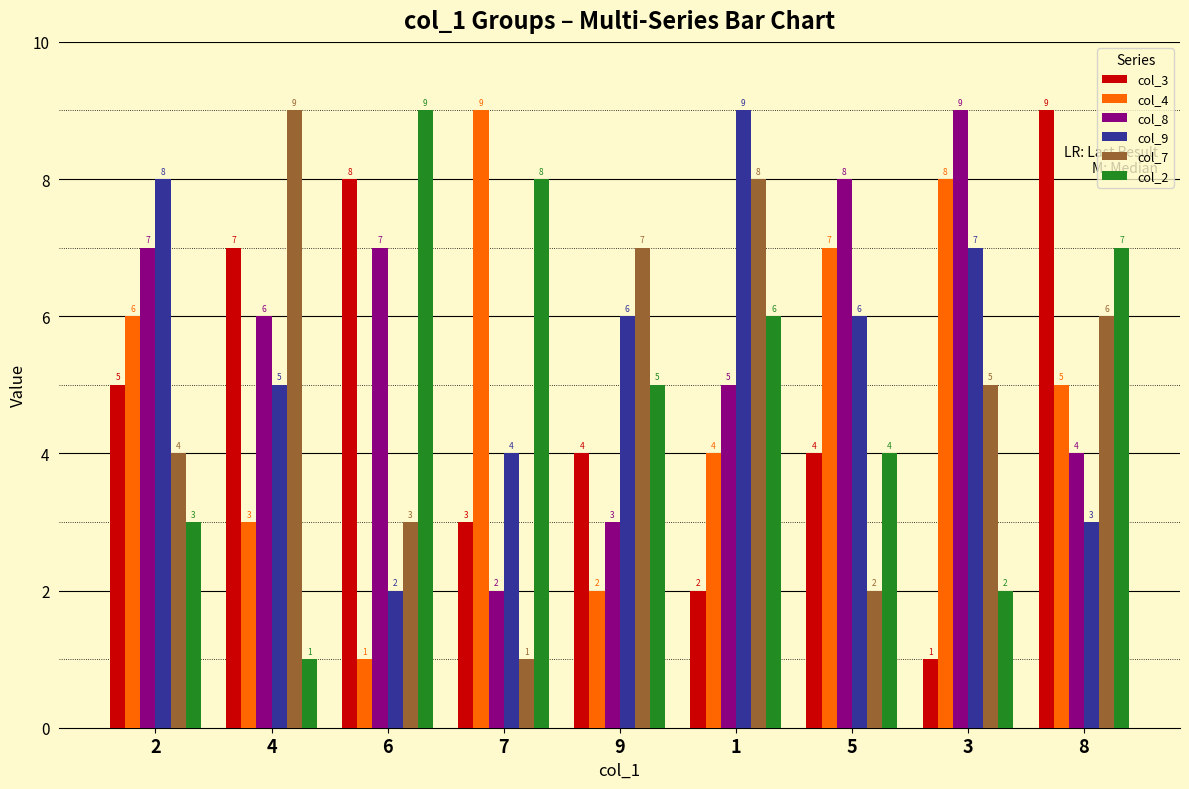

What are all the series names shown in the legend?

col_3, col_4, col_8, col_9, col_7, col_2